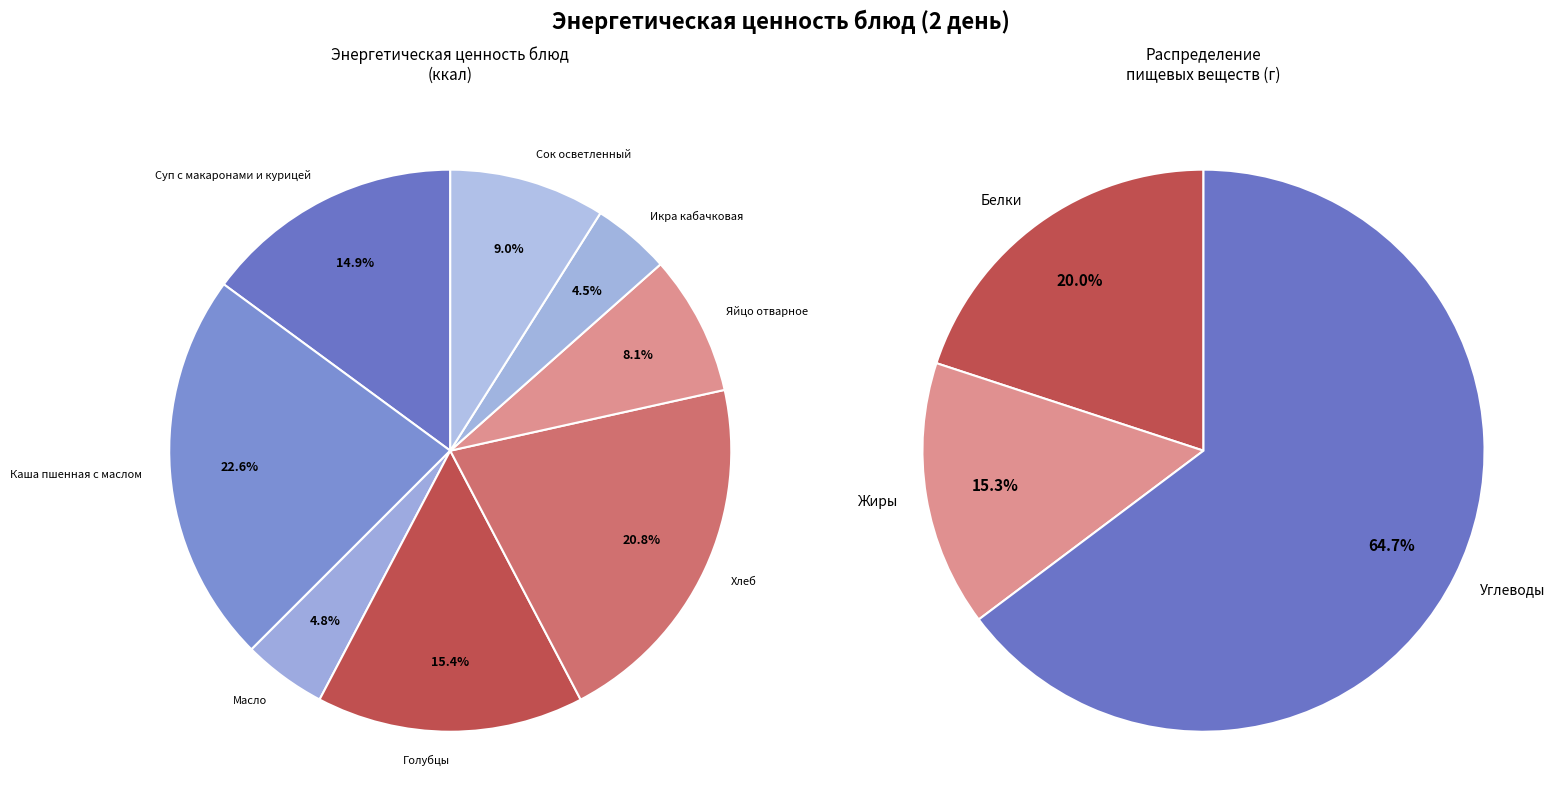

Which series has the widest spread of values?

Энерг. ценность